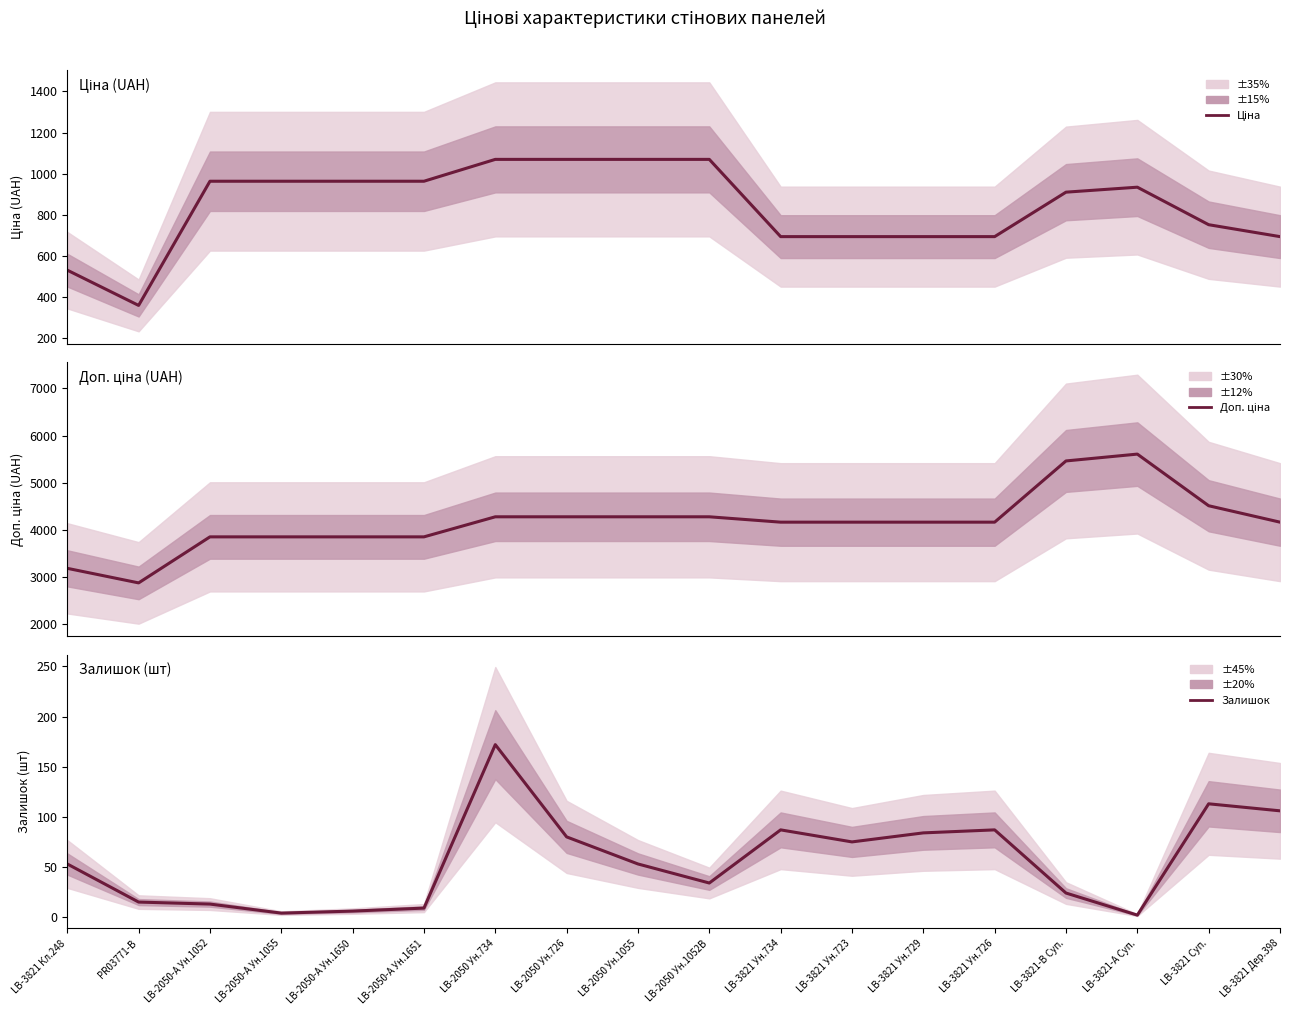

Where is Ціна nearest to the value 714?

LB-3821 Ун.734